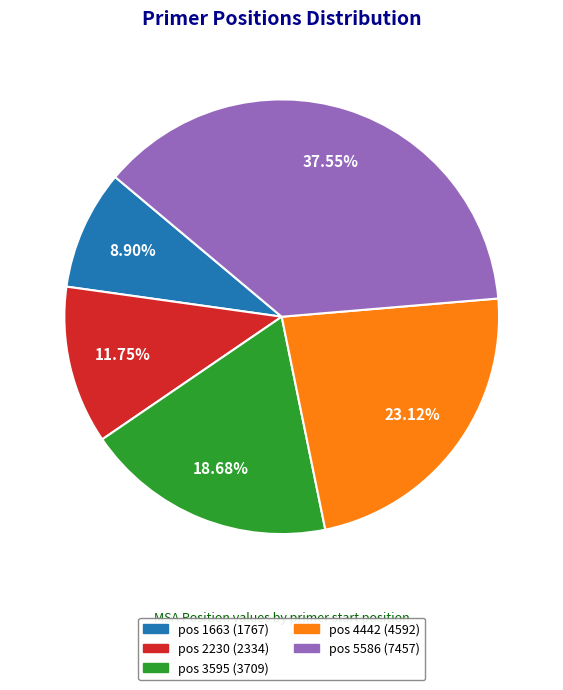

To the nearest percent, what is the difference between the largest and smallest slice percentages?

29%